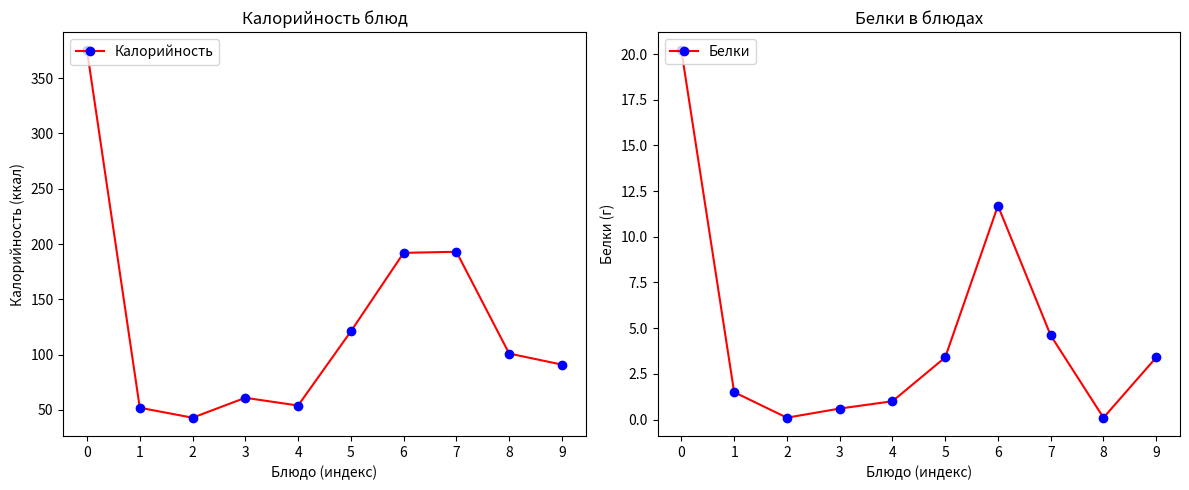

True or false: Калорийность and Белки cross at least once.

False